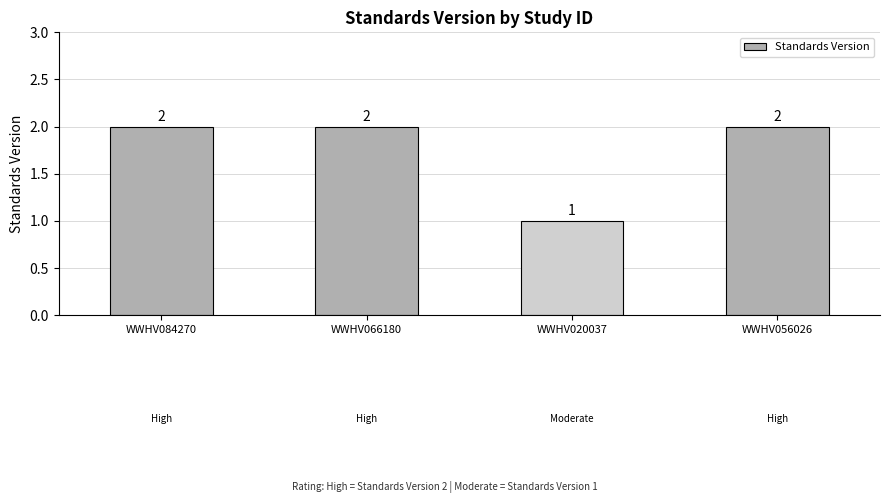

What is the ratio of the value at WWHV084270 to the value at WWHV066180?

1.0